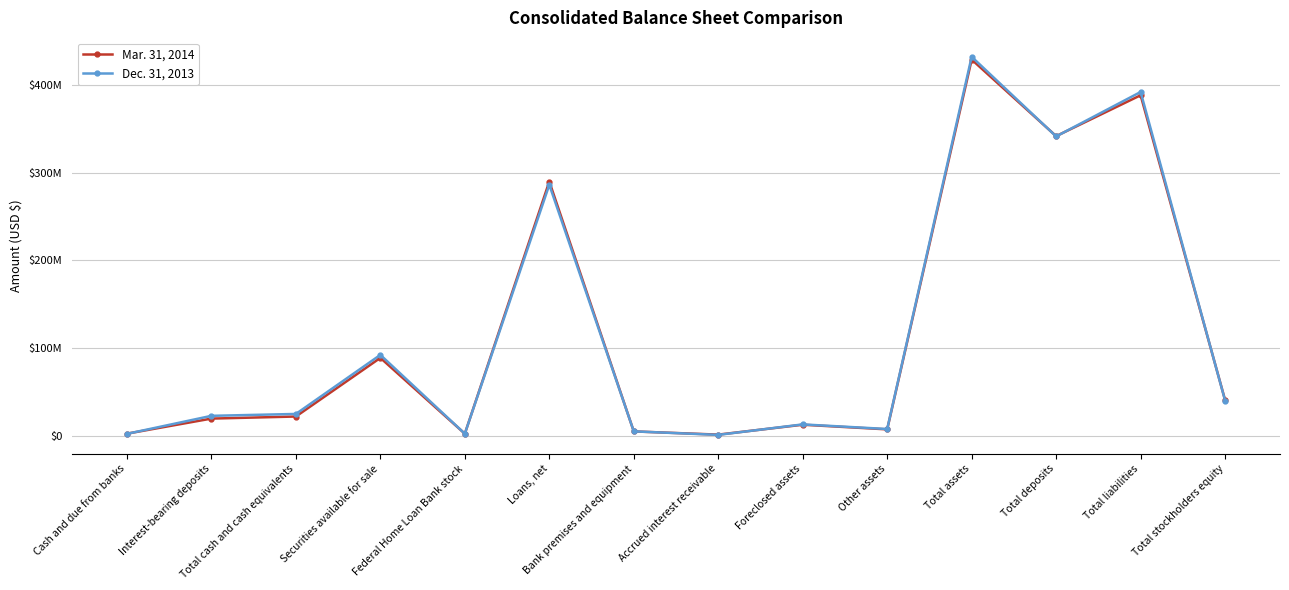

Does the chart have visible grid lines?

Yes